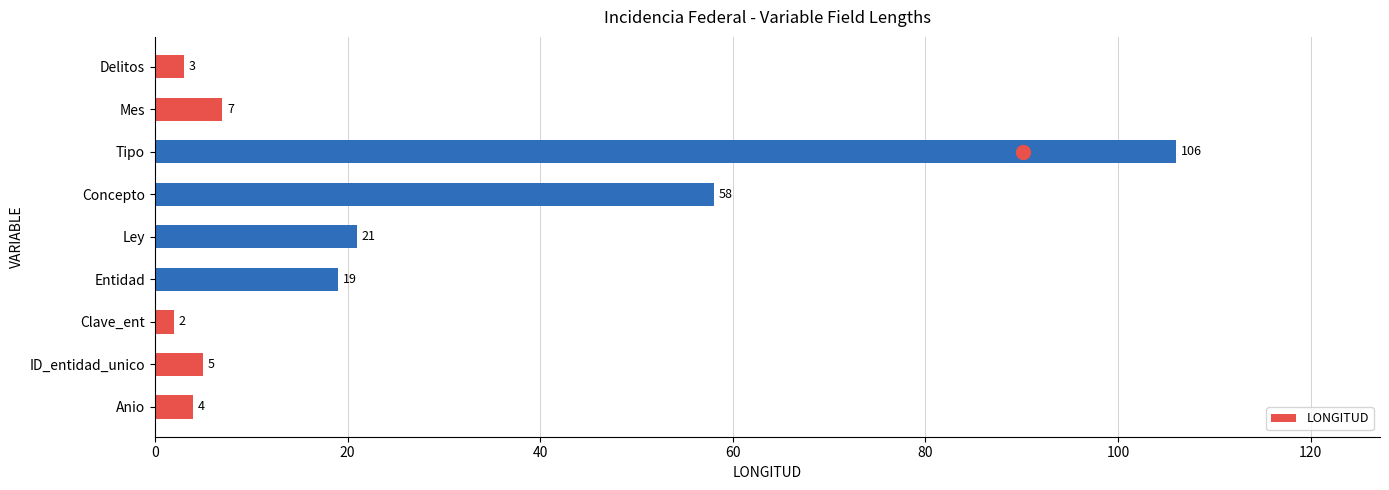

At which category does the chart reach its minimum across all series?

Clave_ent